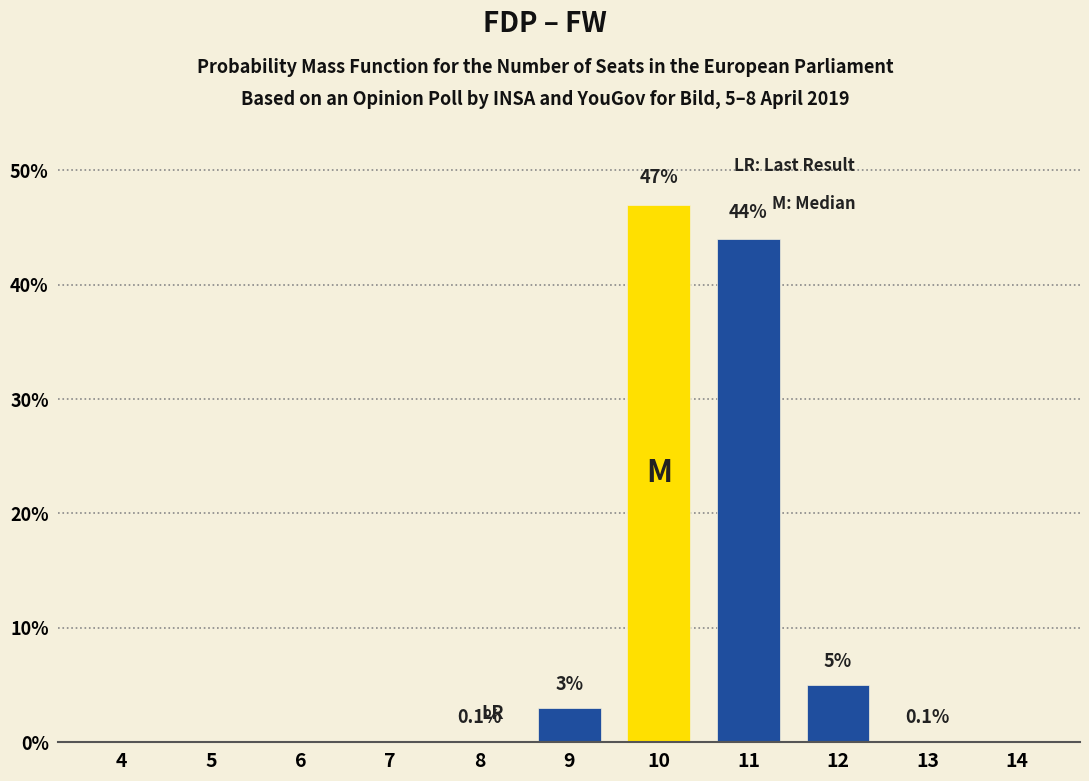

Reading left to right, transcribe all the data shown in this chart.

4=0.0	5=0.0	6=0.0	7=0.0	8=0.1	9=3.0	10=47.0	11=44.0	12=5.0	13=0.1	14=0.0